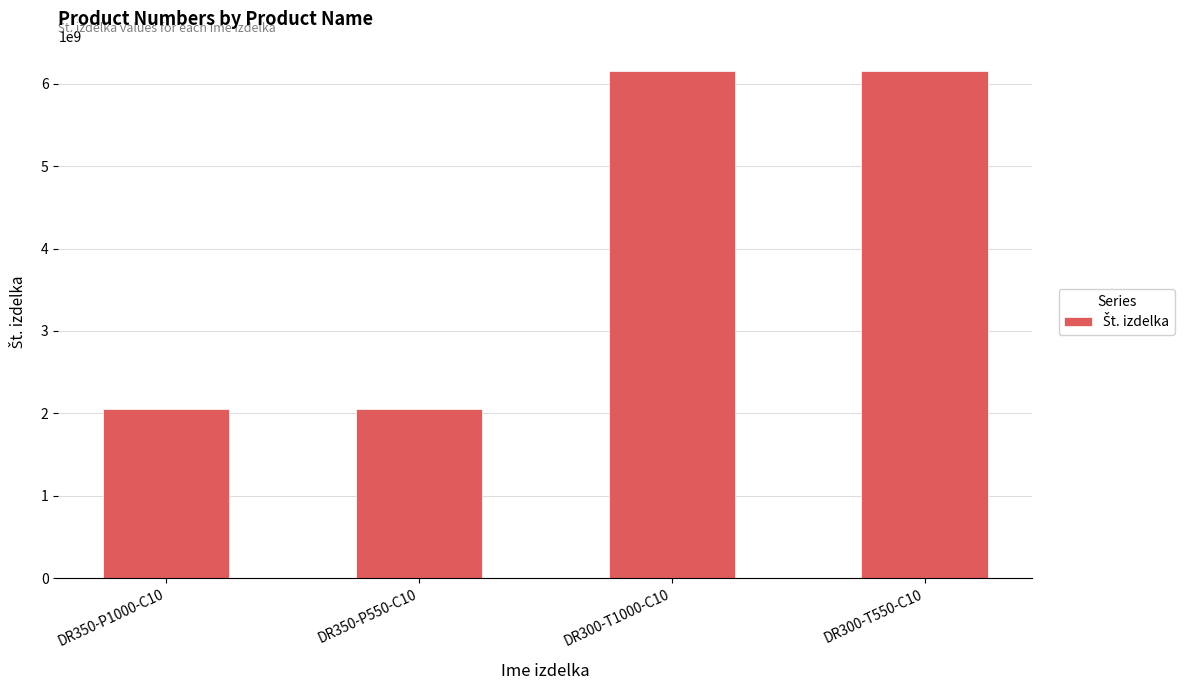

What is the change in value from DR350-P550-C10 to DR300-T1000-C10?

+4100288126